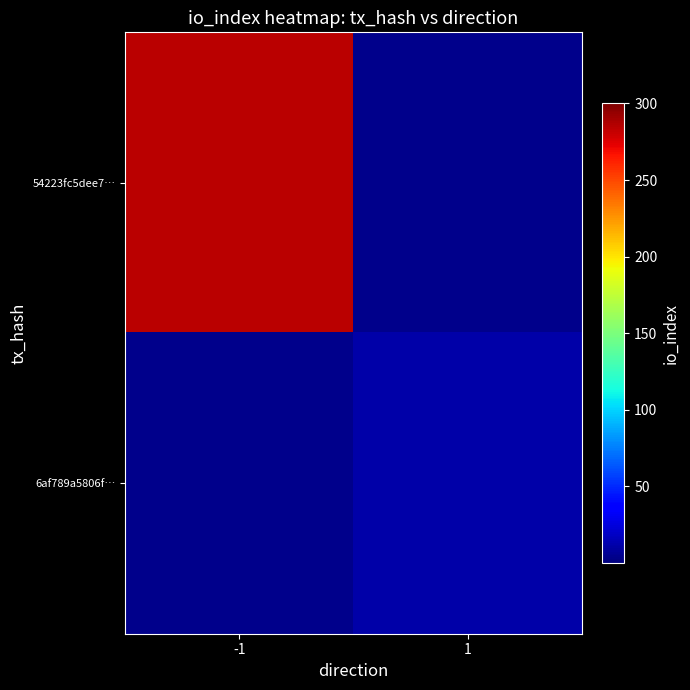

Which series has the widest spread of values?

54223fc5dee7…